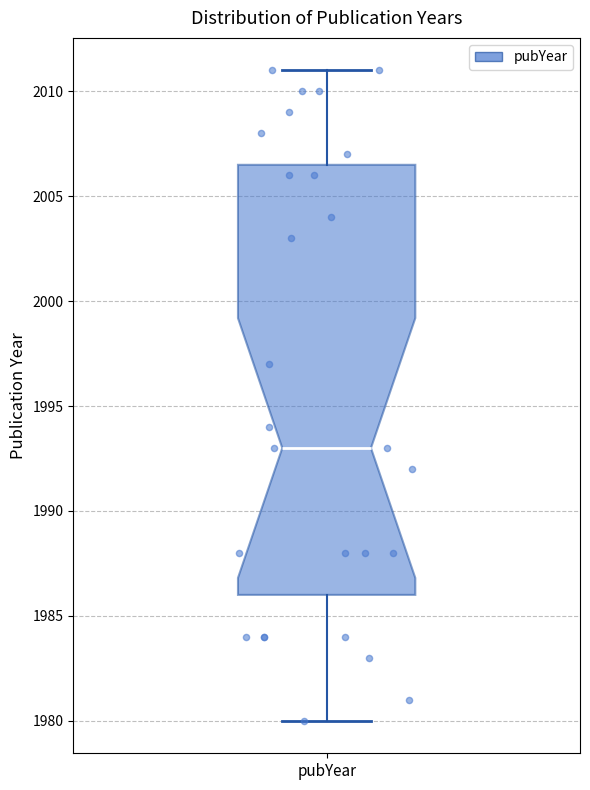

Where is the upper edge of the box for pubYear on the y-axis? The values are not printed on the chart, so give them approximately, as read against the axis.

2006.5